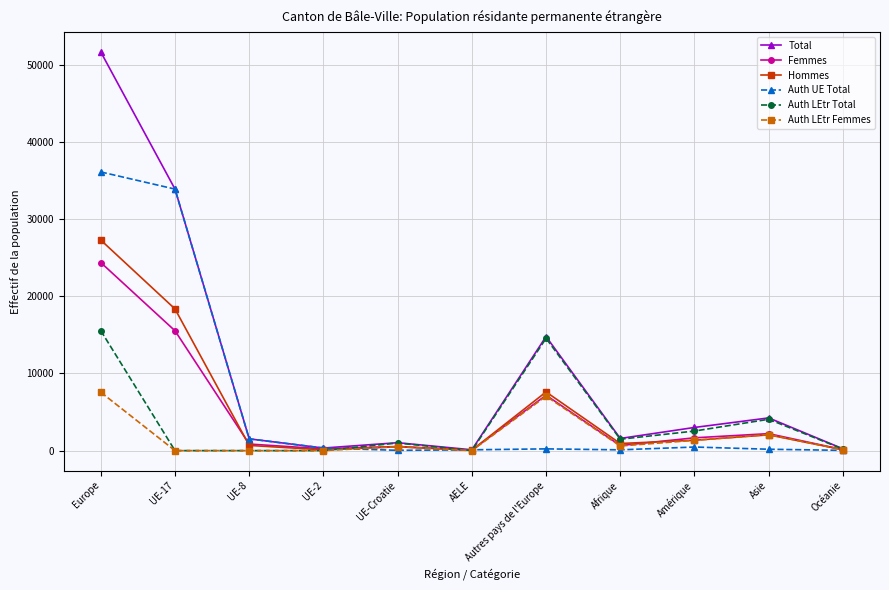

What is the label of the 3rd point from the right?

Amérique